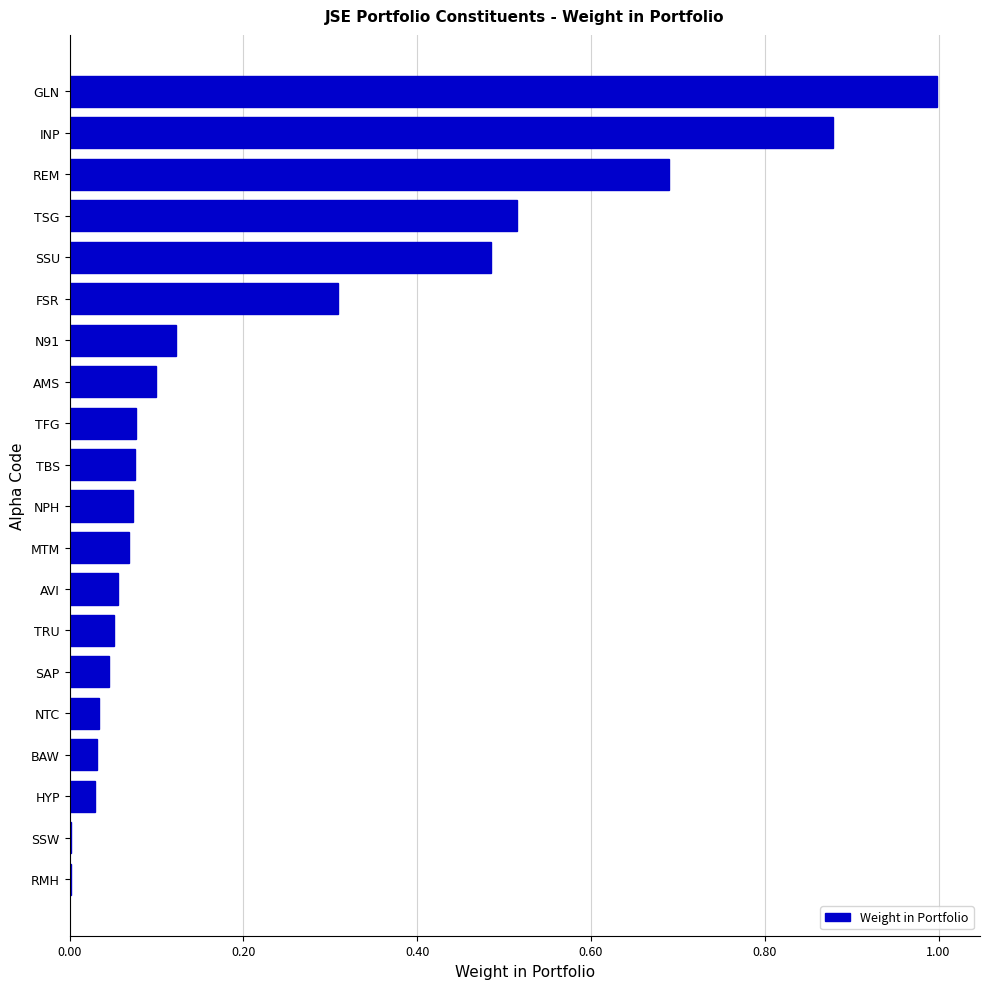

What is the maximum value shown in the chart?

1.0